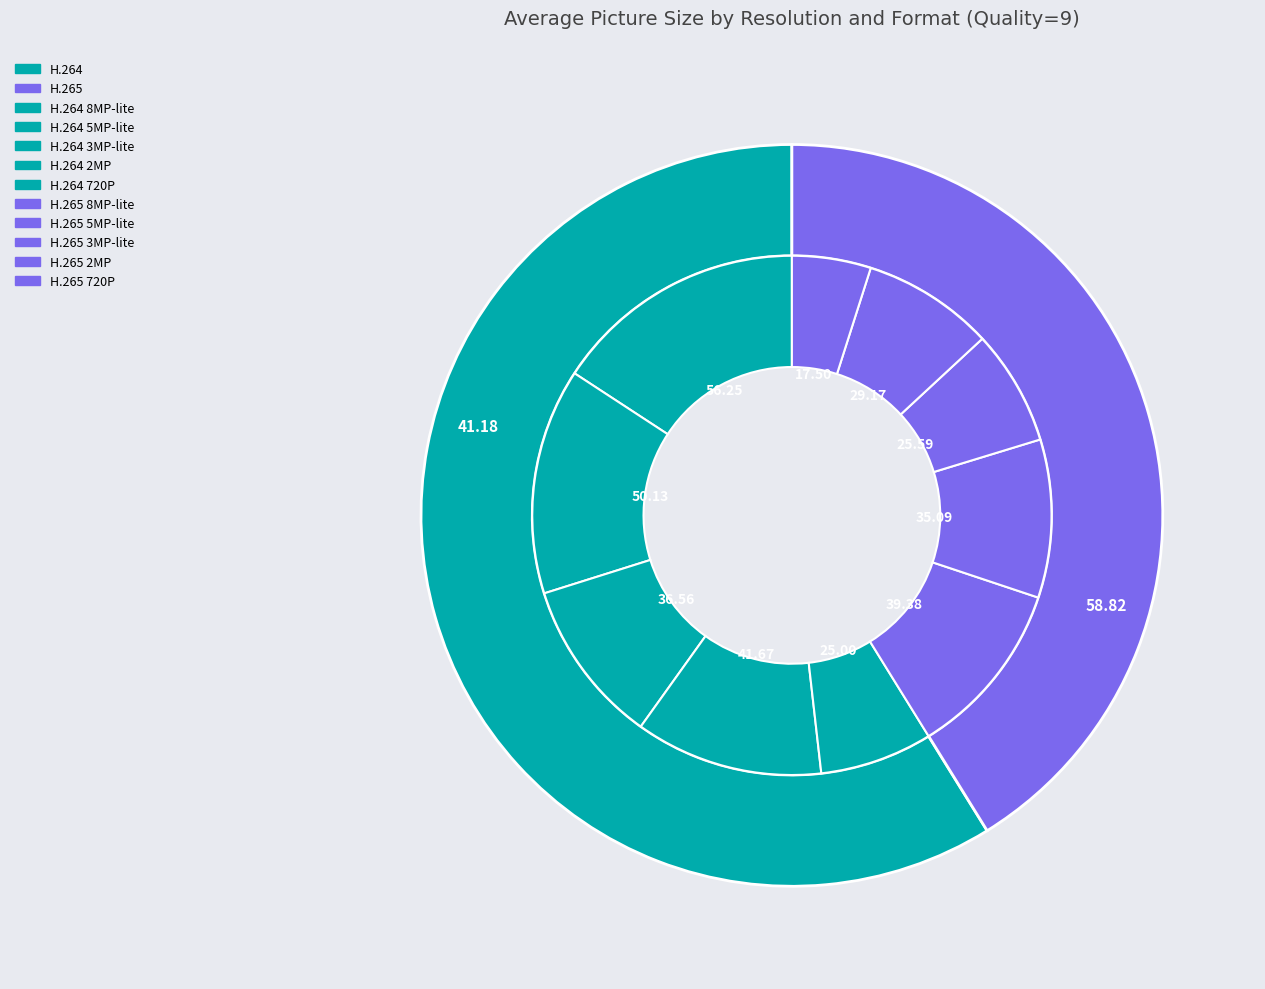

Between H.265 720P and H.264 2MP, which is larger?

H.264 2MP